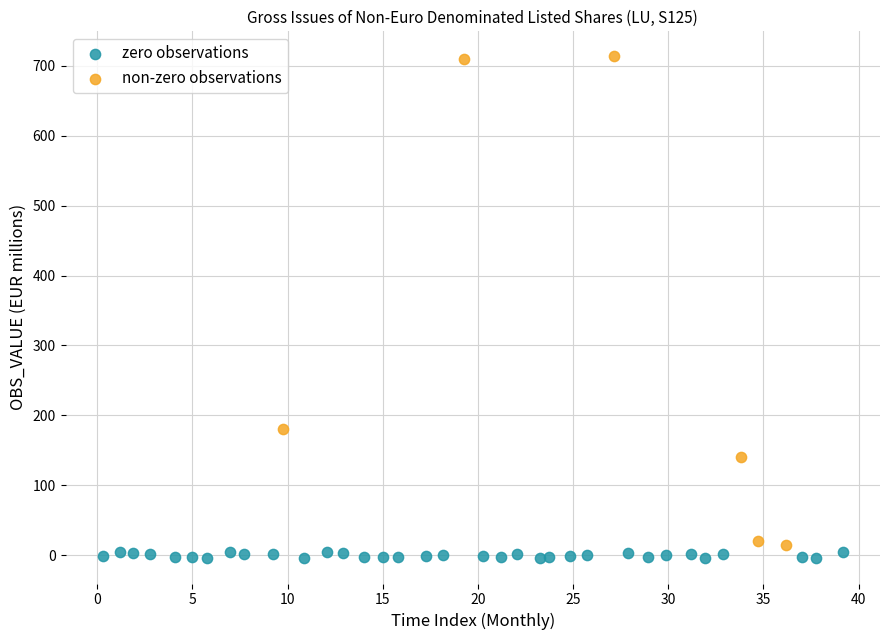

Which series has the widest spread of Y values?

non-zero observations